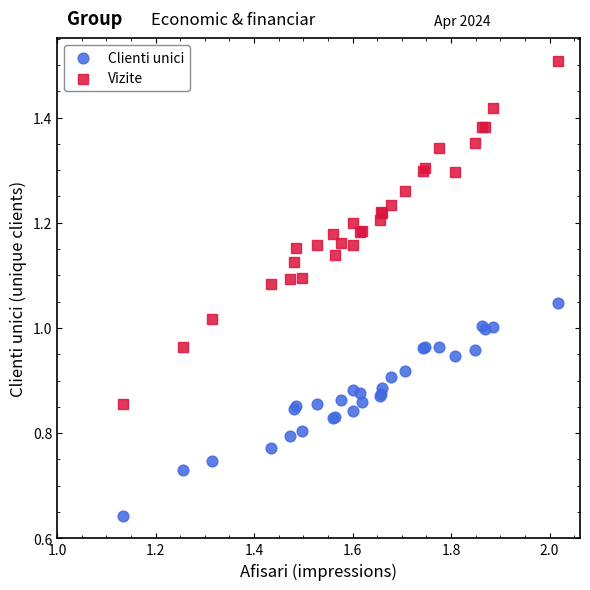

What are all the series names shown in the legend?

Clienti unici, Vizite